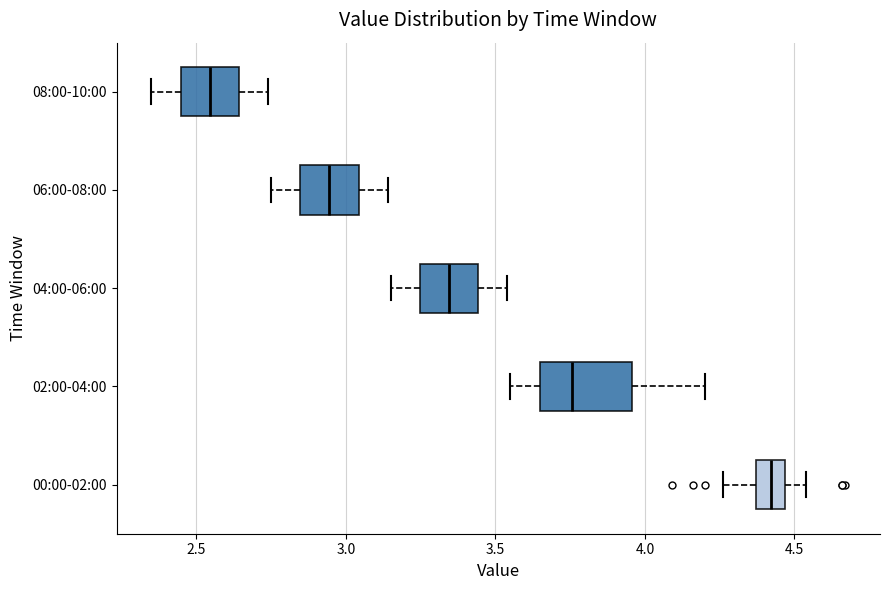

Reading bottom to top, read every box against the x-axis: the position of its median line, the range the box covers, and the ends of its whiskers. The values are not printed on the chart, so give them approximately, as read against the axis.

00:00-02:00: median 4.40, box 4.35 to 4.45, whiskers 4.25 to 4.55
02:00-04:00: median 3.75, box 3.65 to 3.95, whiskers 3.55 to 4.20
04:00-06:00: median 3.35, box 3.25 to 3.45, whiskers 3.15 to 3.55
06:00-08:00: median 2.95, box 2.85 to 3.05, whiskers 2.75 to 3.15
08:00-10:00: median 2.55, box 2.45 to 2.65, whiskers 2.35 to 2.75